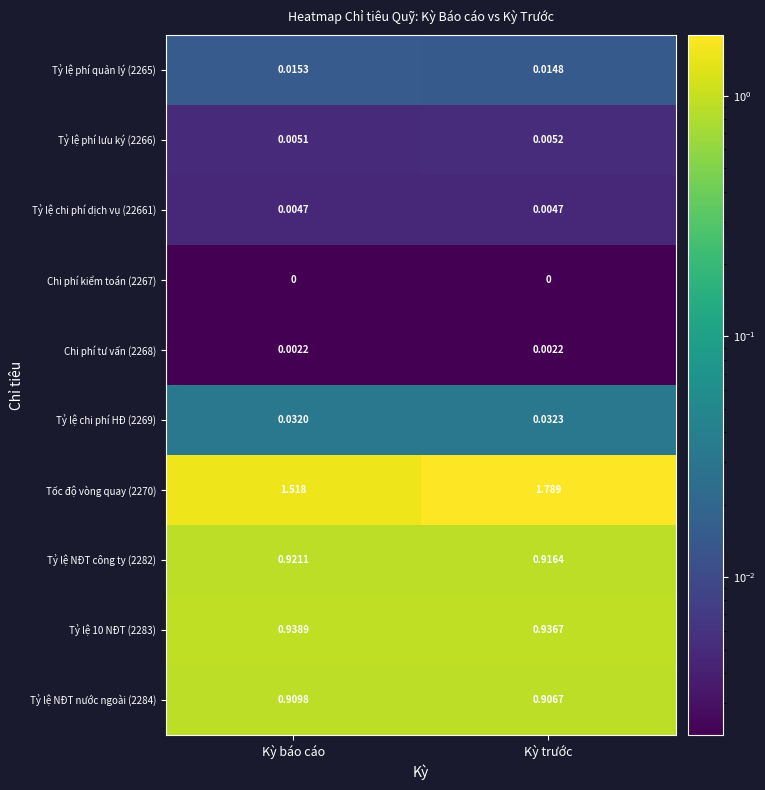

Which series has the largest range (max minus min)?

Tốc độ vòng quay (2270)